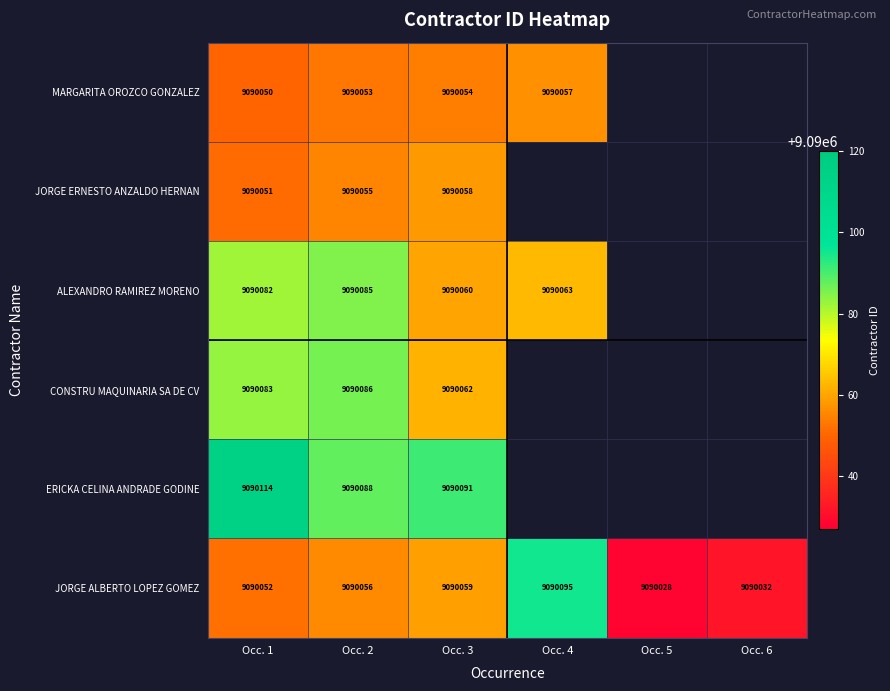

The value of JORGE ALBERTO LOPEZ GOMEZ at Occ. 5 is 9090028. True or false?

True